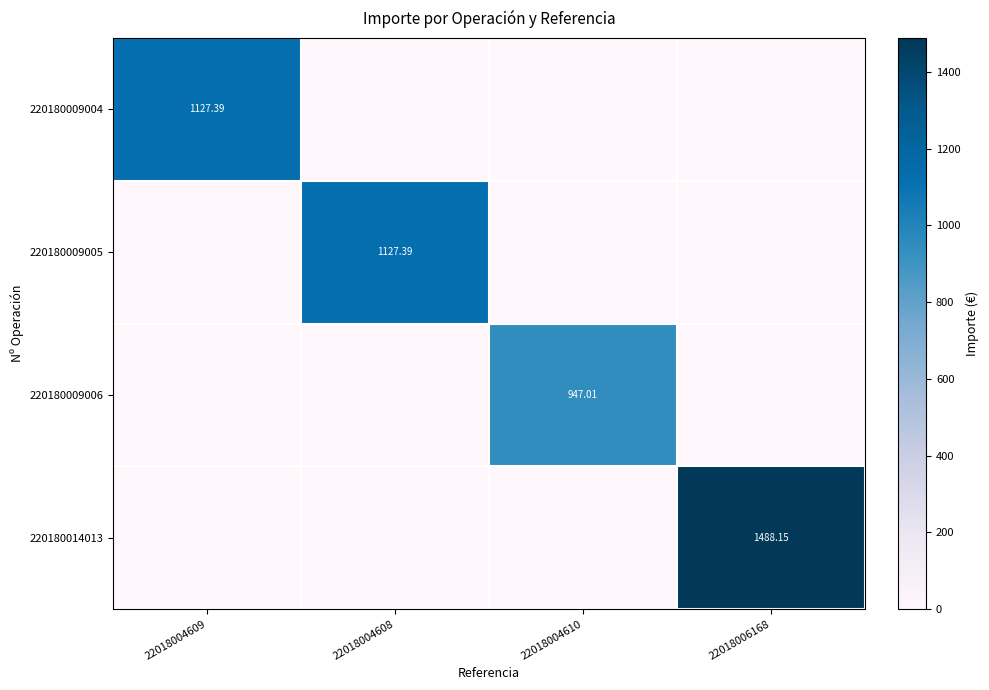

True or false: 220180009006 has a value of 0.0 at 22018004609.

True